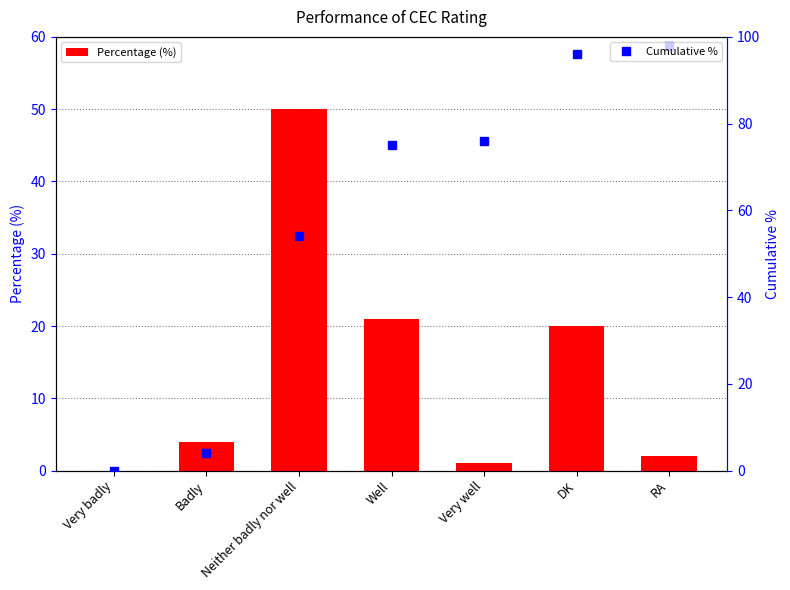

Read the Percentage (%) value at RA.

2